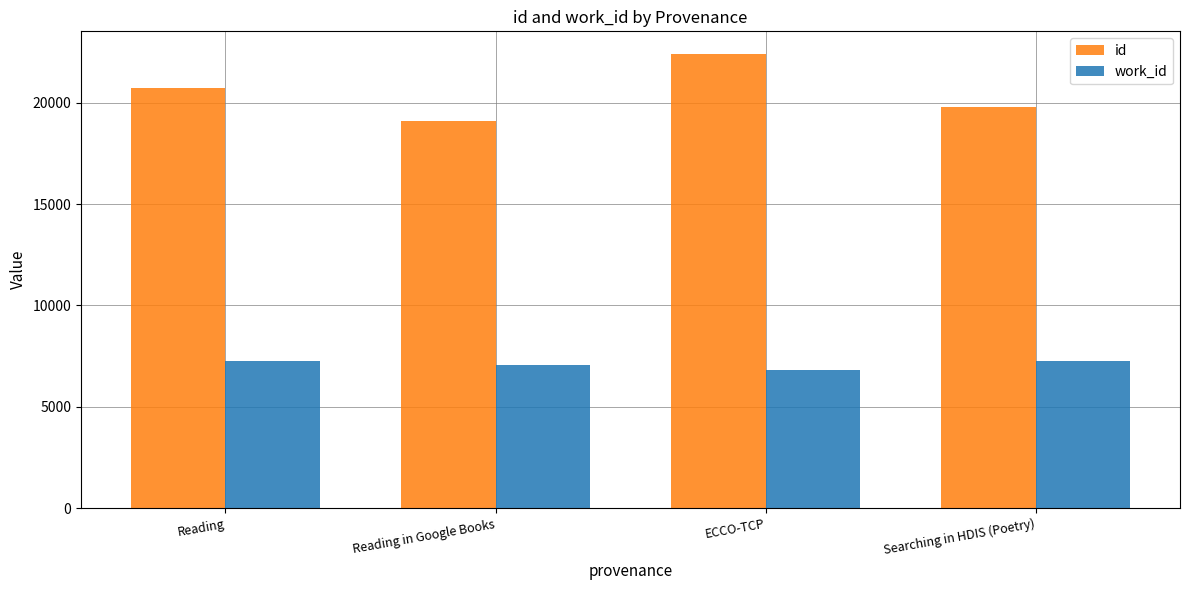

What is the approximate value of id at Searching in HDIS (Poetry)?

19802.0